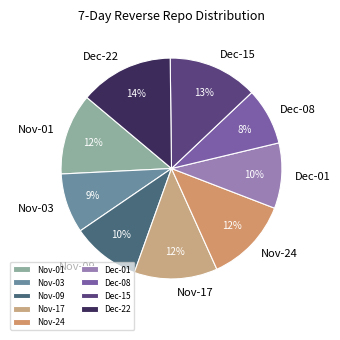

Combined, do Dec-15 and Nov-01 account for over 50%?

No